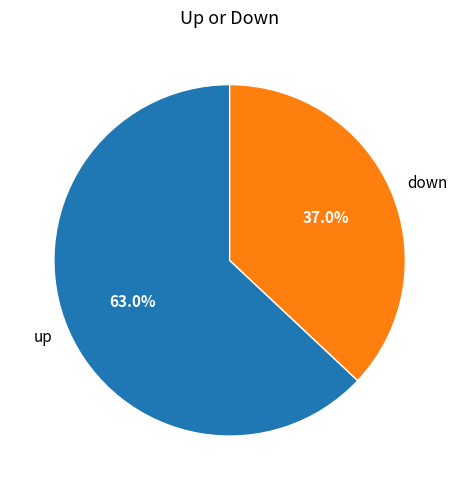

Which slice is the largest?

up